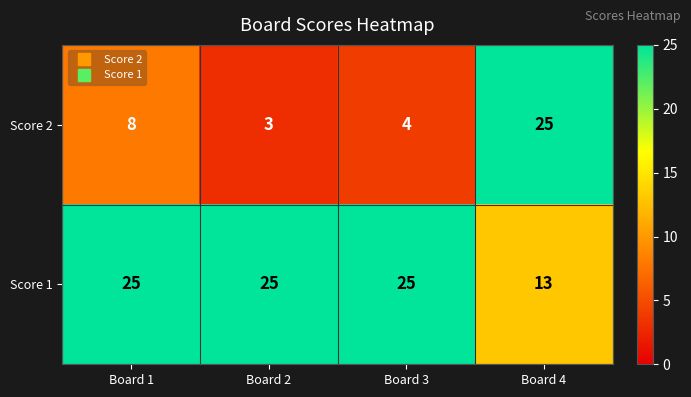

Between Board 1 and Board 2, which series saw the biggest shift?

Score 2